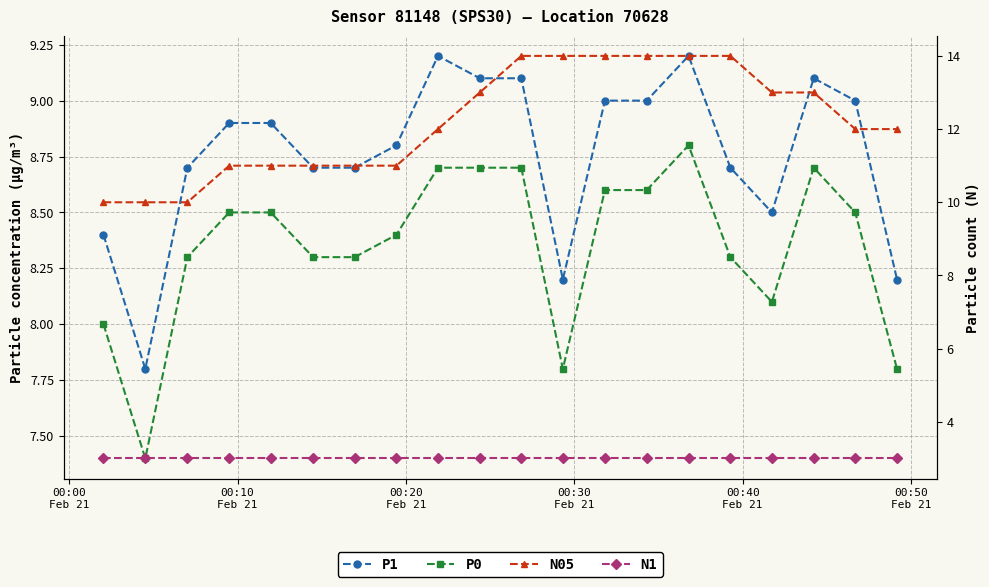

List the series in order of their peak value, lowest first.

N1, P0, P1, N05